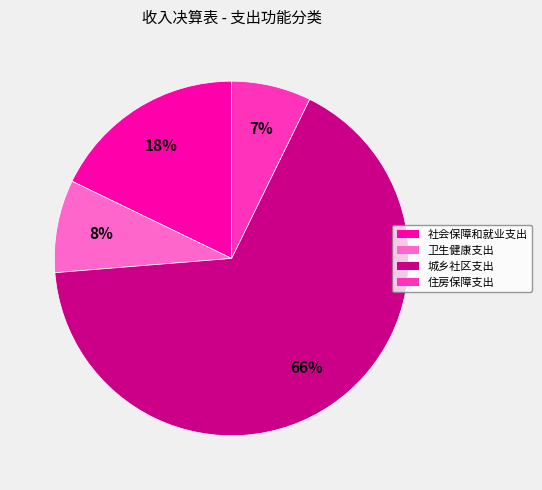

What percentage is the 卫生健康支出 slice, to the nearest percent?

8%